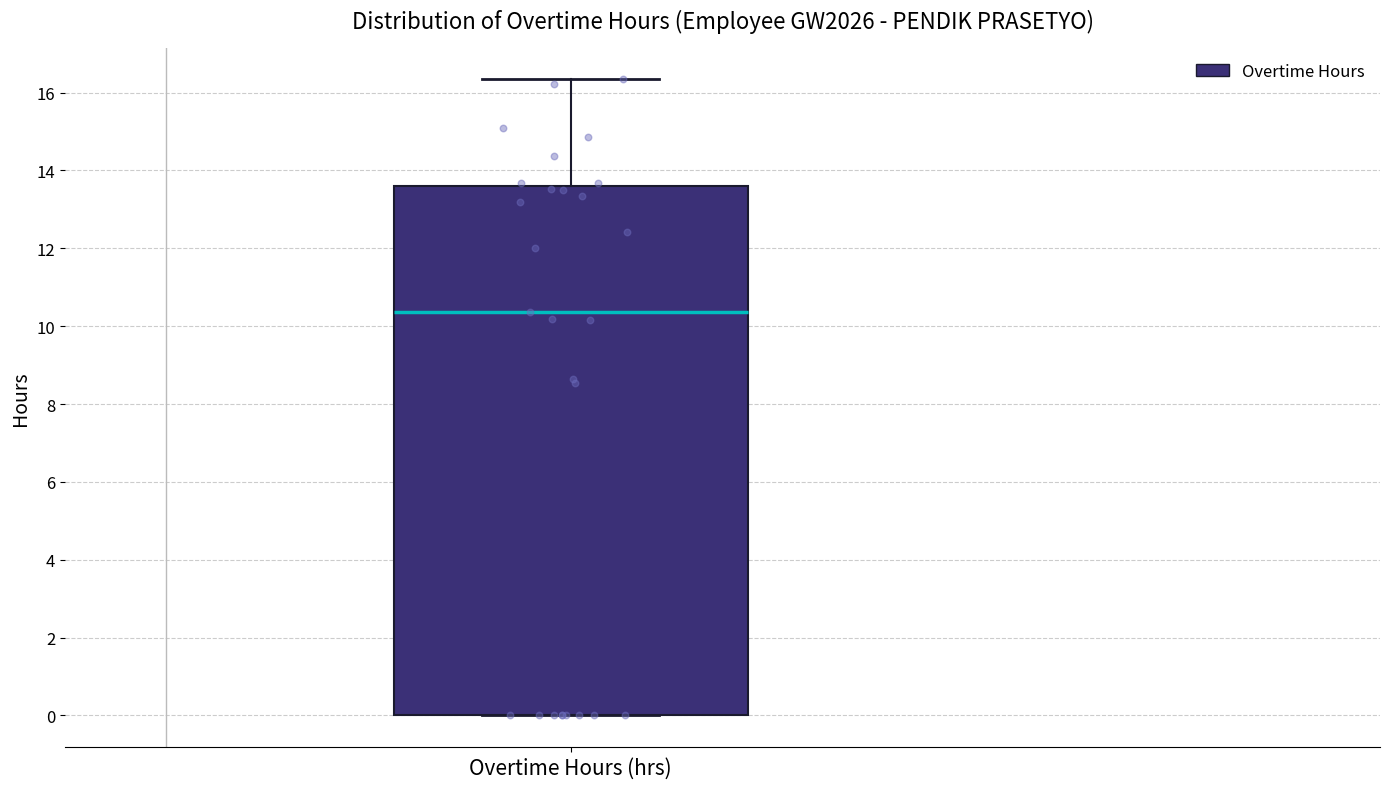

Read this box plot against the y-axis: the position of the median line, the range covered by the box, and the ends of both whiskers. The values are not printed on the chart, so give them approximately, as read against the axis.

median 10.4, box 0.0 to 13.6, whiskers 0.0 to 16.4